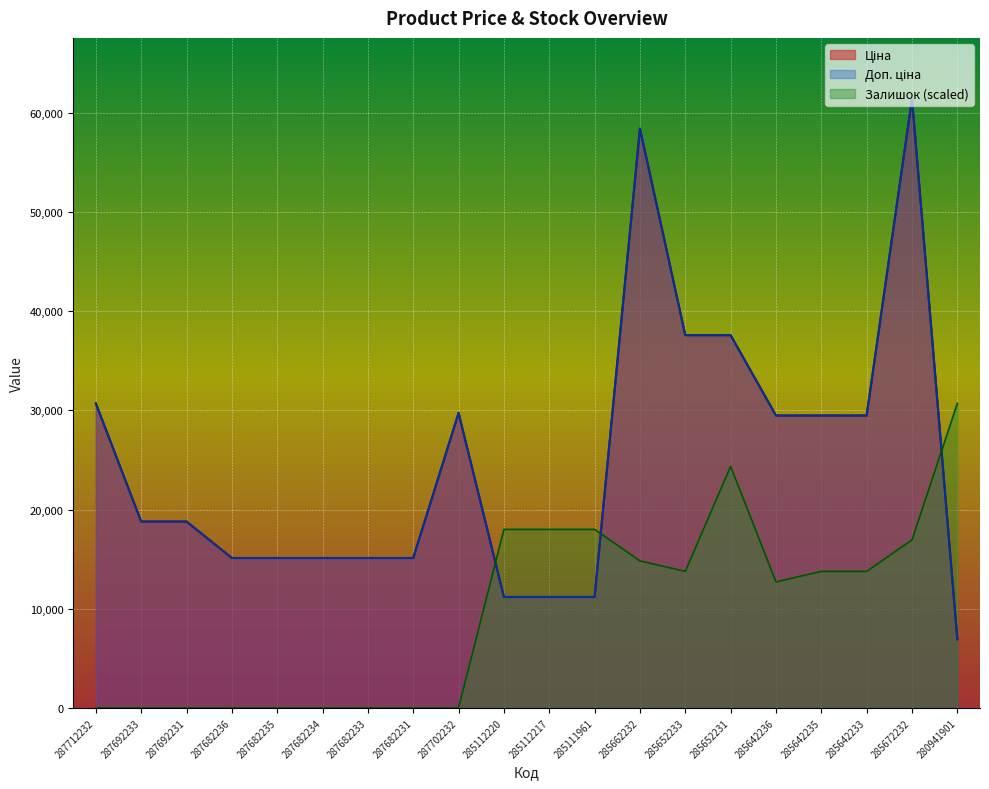

How many values in the Доп. ціна series exceed 18796?

11